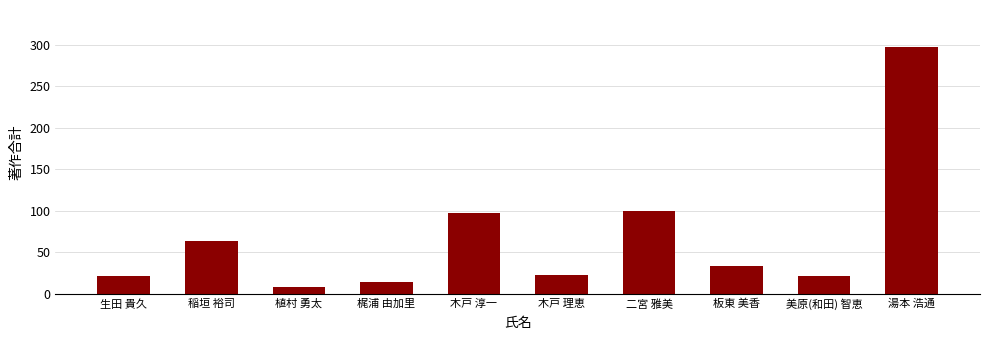

What is the value of the 10th bar from the left?

297